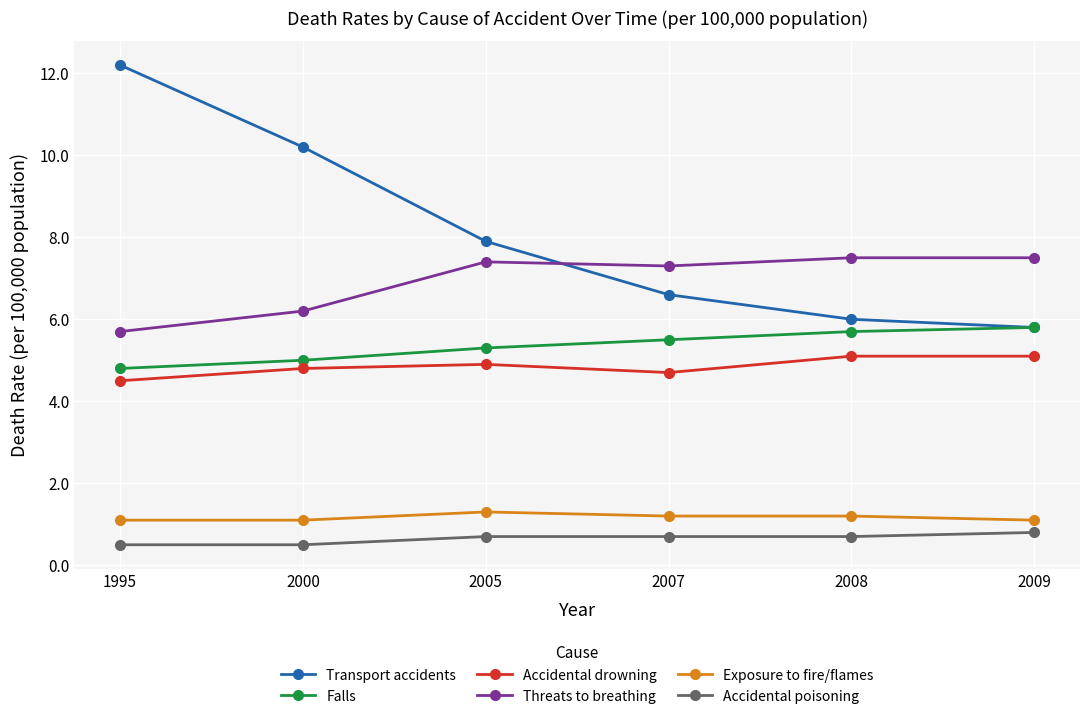

What is the sum of all Exposure to fire/flames values?

7.0